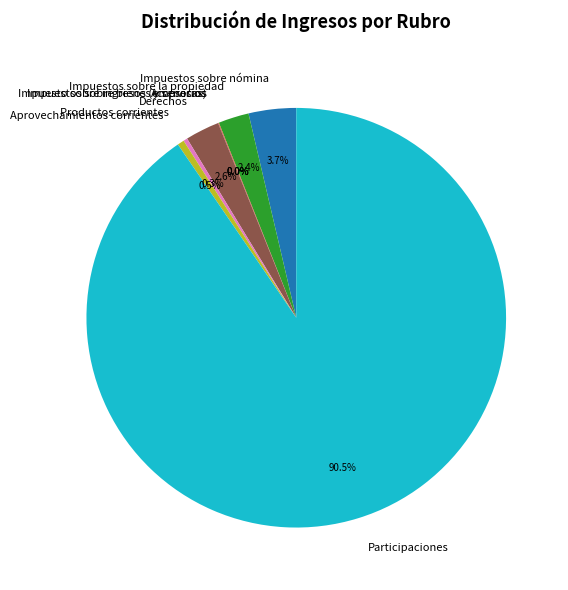

Which slice is the largest?

Participaciones